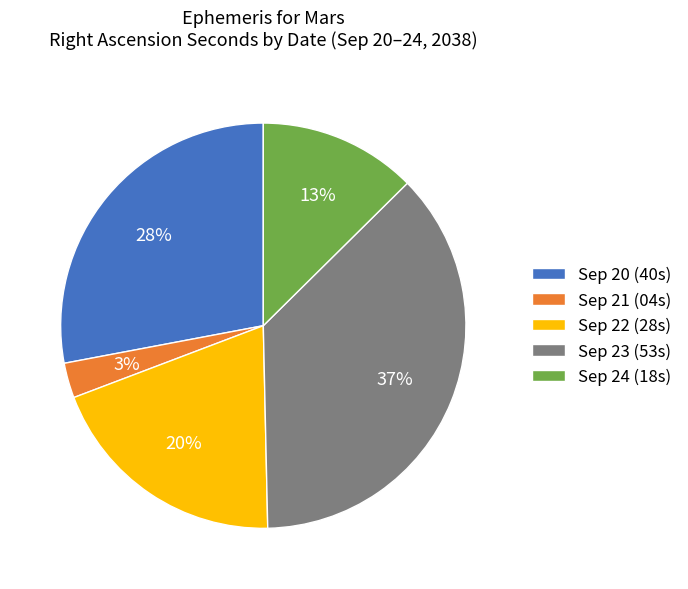

True or false: Sep 22 (28s) accounts for 20% of the total.

True